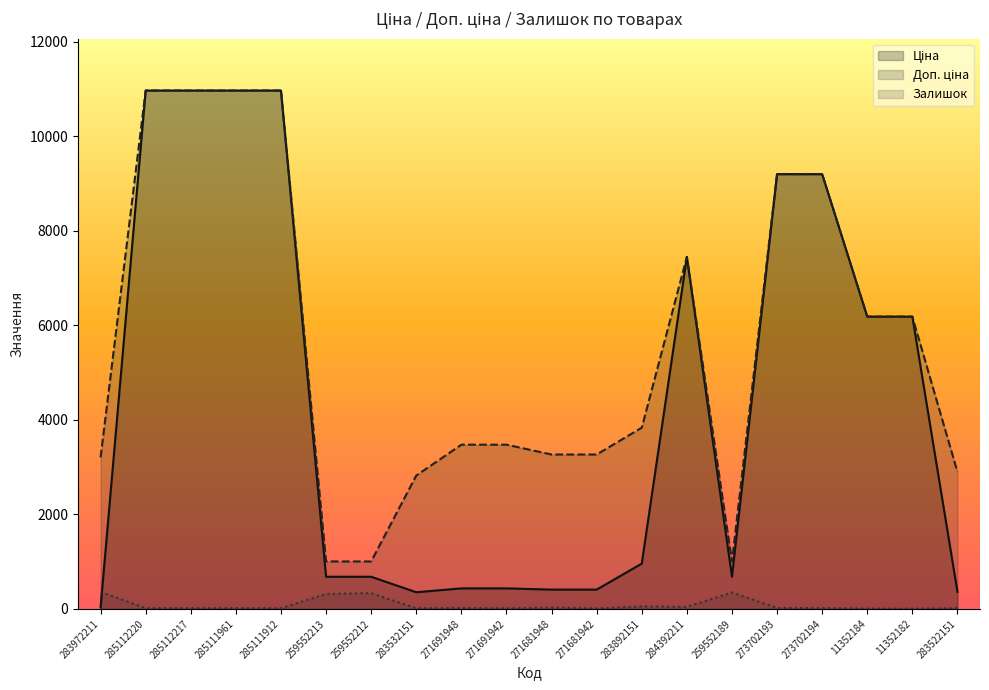

In Доп. ціна, how many points are lower than both neighbors (excluding endpoints)?

1